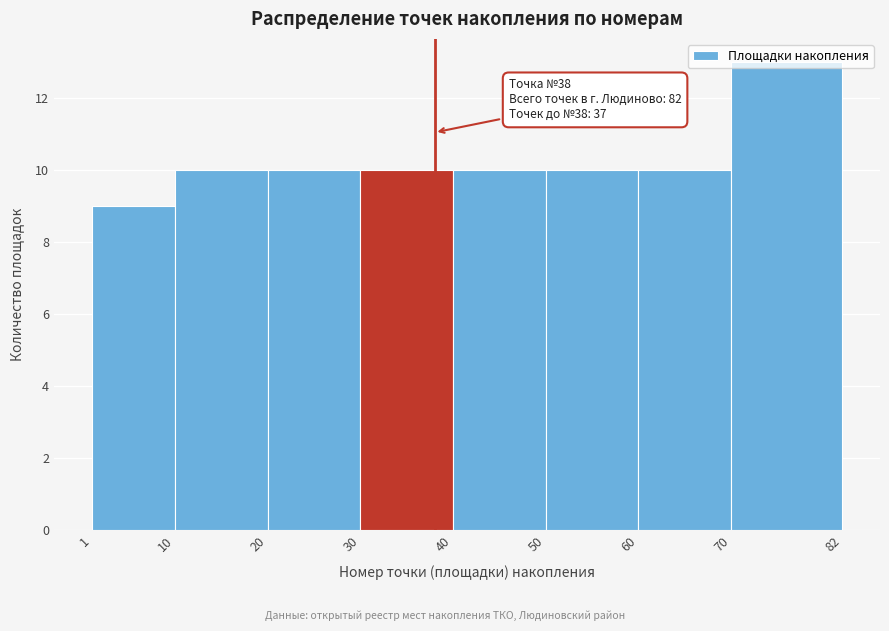

Which range on the x-axis has the tallest bar?

70 to 82